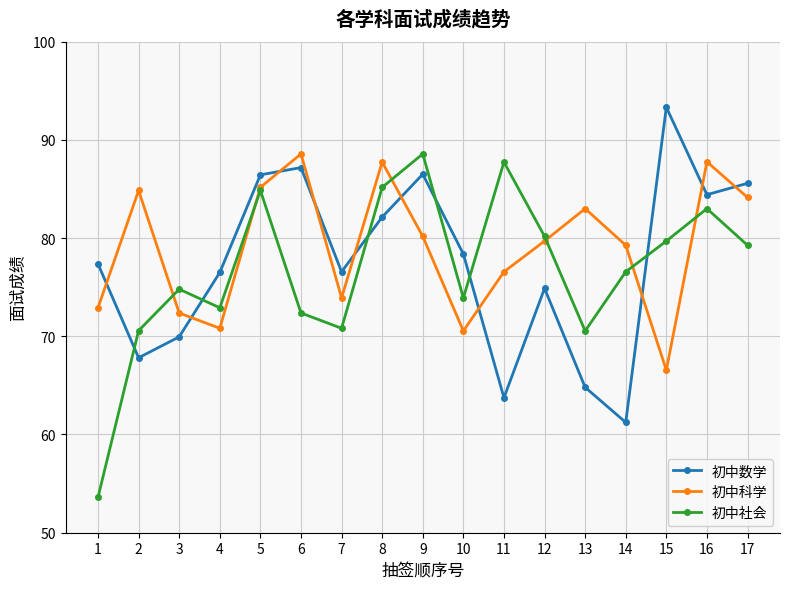

What is the total value across all series at 2?

223.2